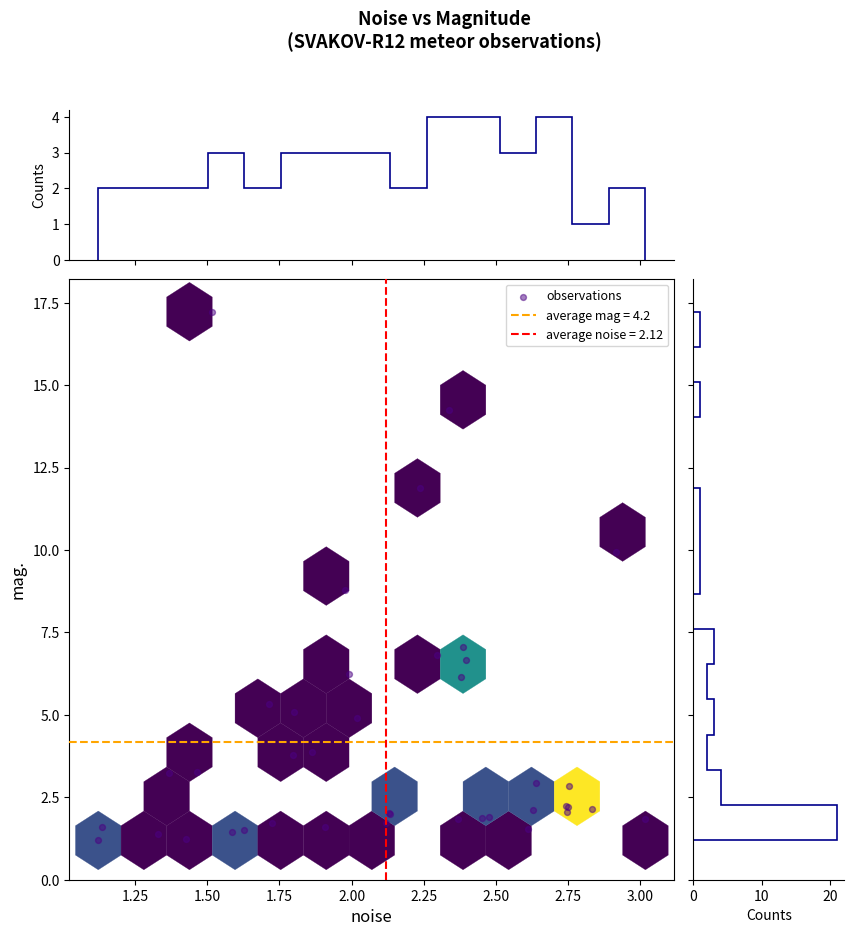

What Y value in the scatter plot is closest to 9?

8.8